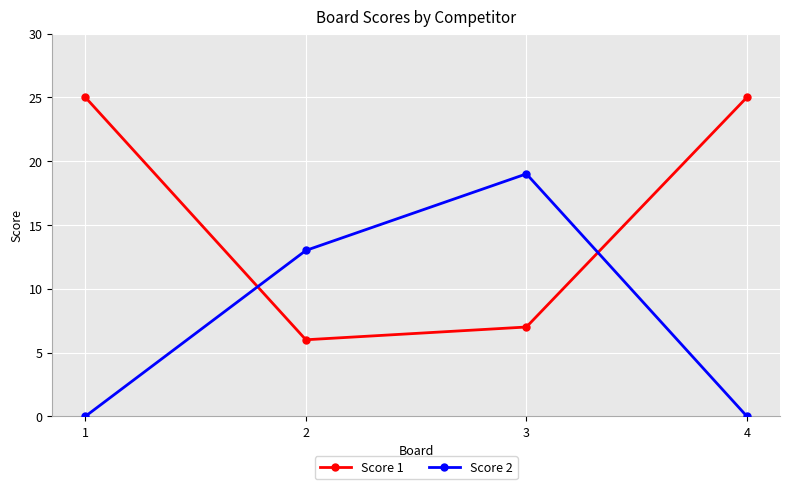

Where is the first local maximum for Score 2?

3